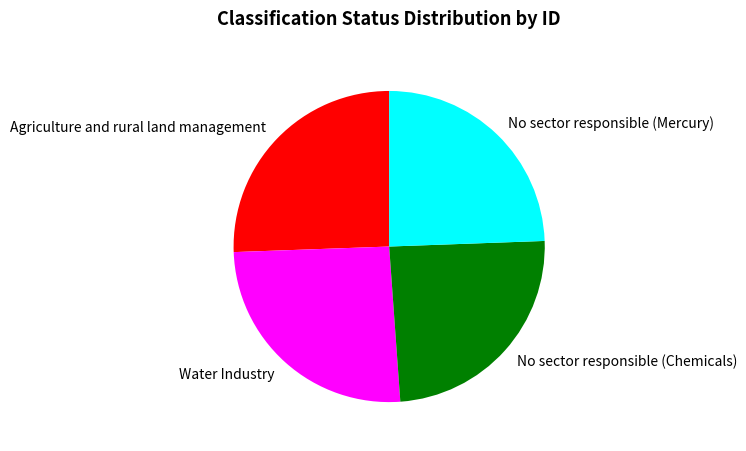

What is the ratio of the value at Agriculture and rural land management to the value at No sector responsible (Mercury)?

1.0